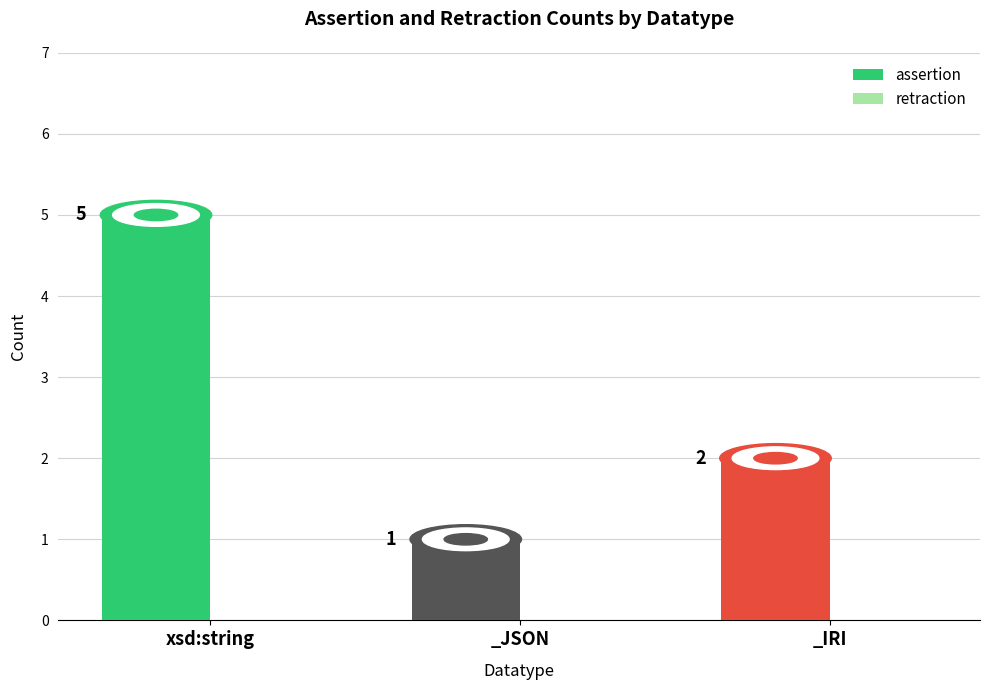

List the labels in order of value, largest first.

xsd:string, _IRI, _JSON